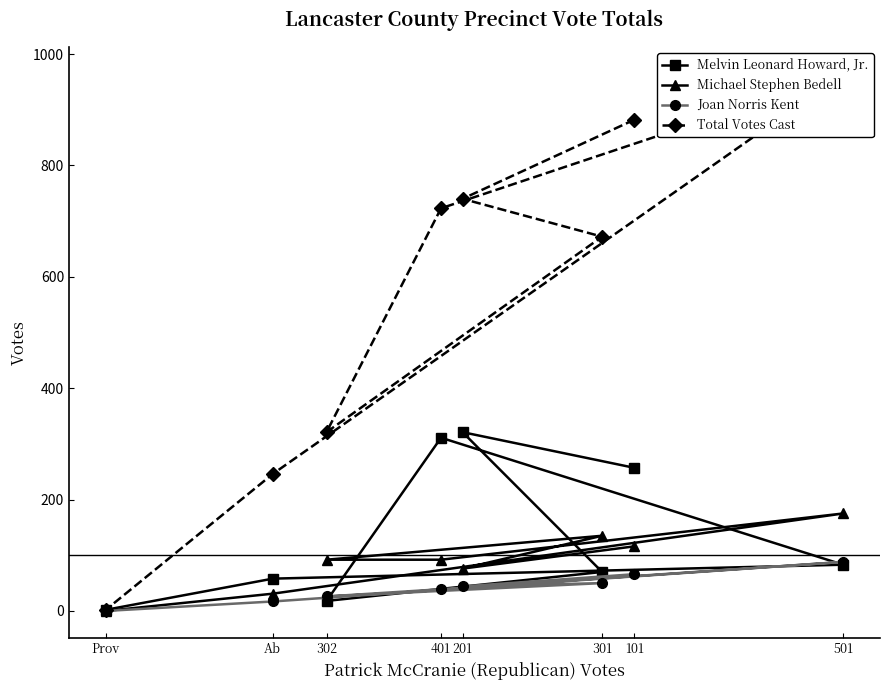

The value of Joan Norris Kent at 301 is 35. True or false?

False